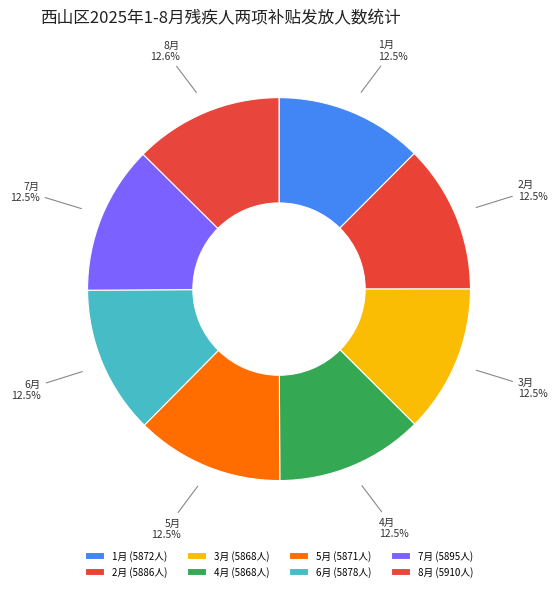

What is the largest slice in the pie chart?

8月